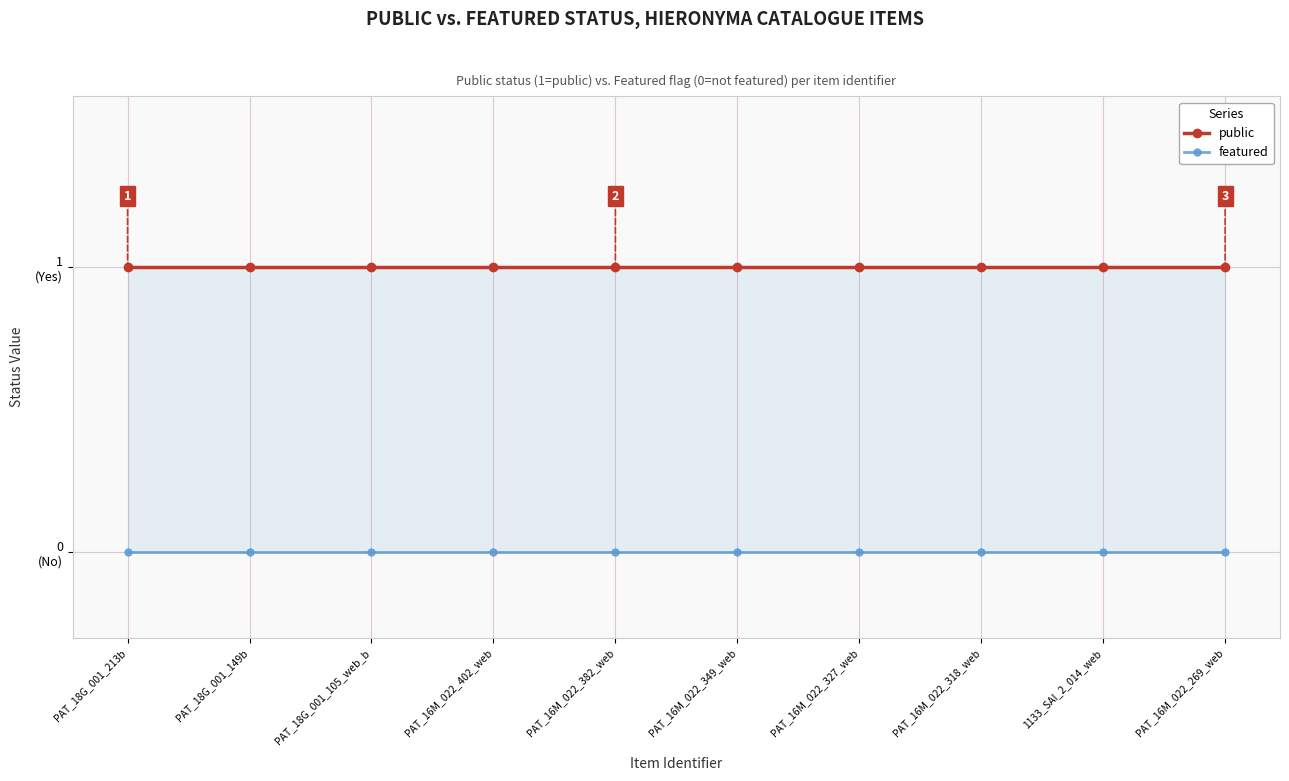

What is the value of the public point at the 4th from the left?

1